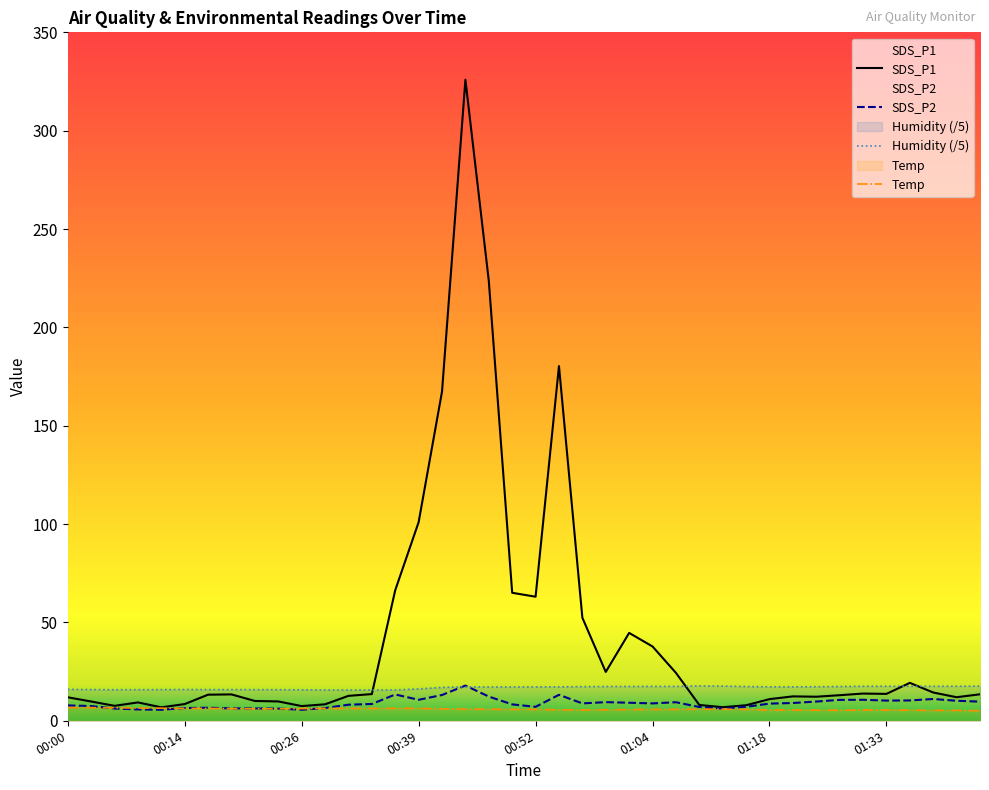

True or false: SDS_P2 has a value of 10.7 at 00:39.

True